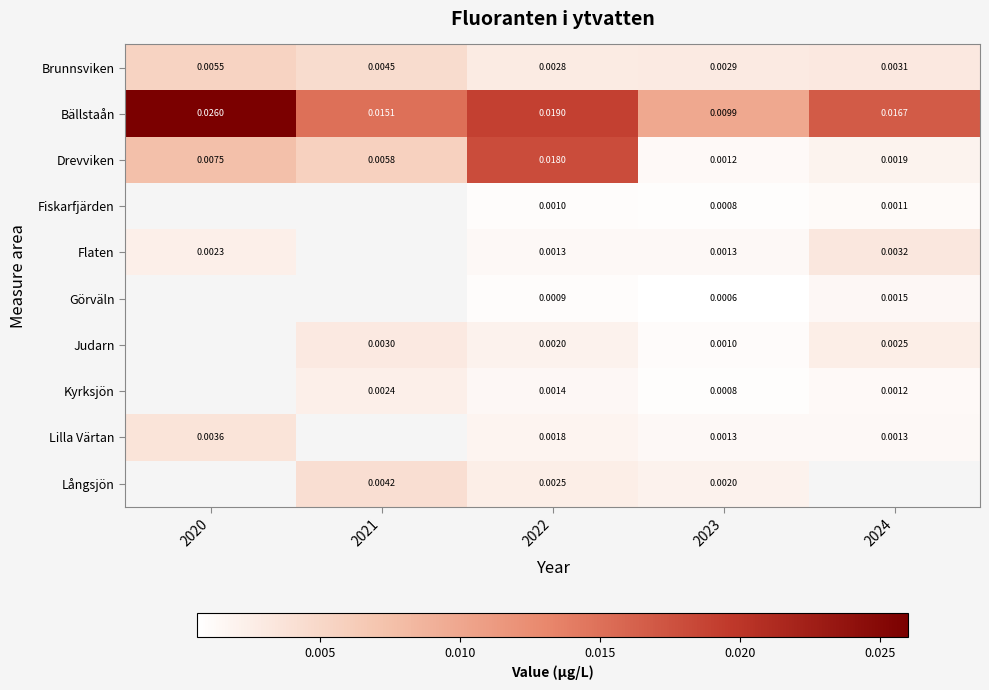

Is the value of Fiskarfjärden at 2022 greater than the value of Drevviken at 2021?

No